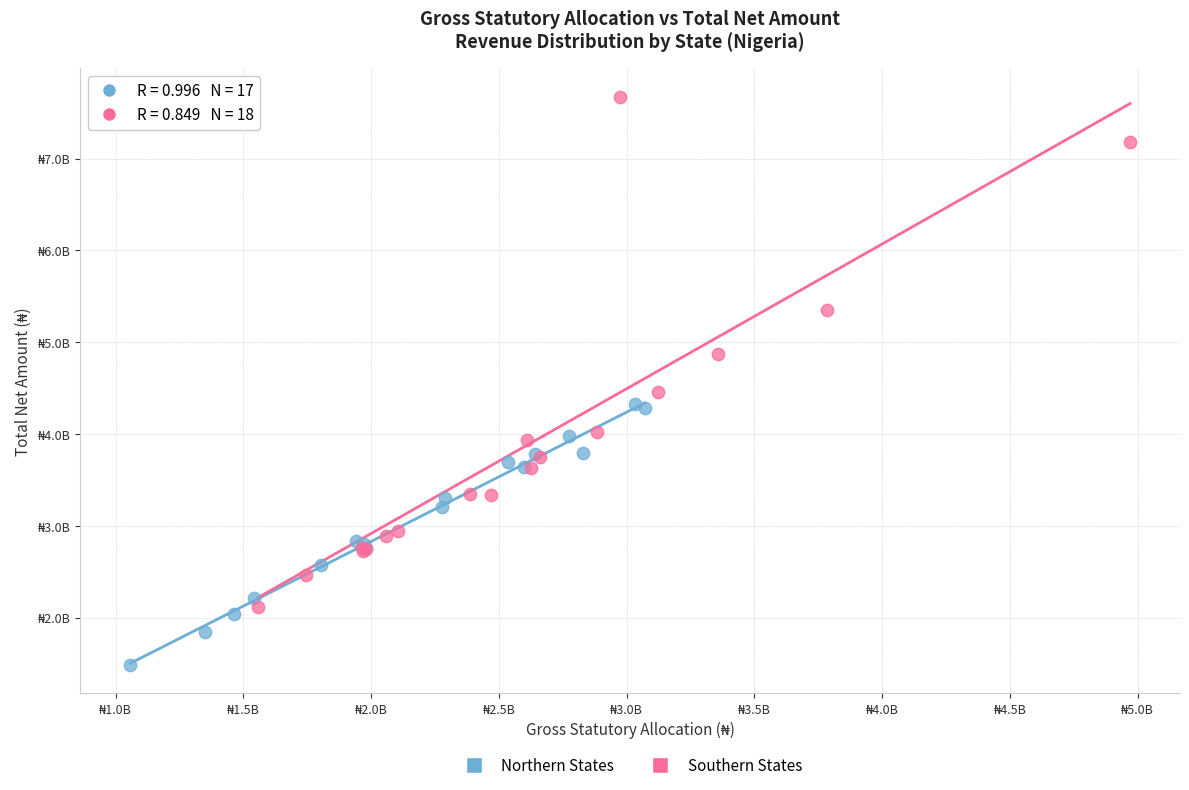

Which series contains the lowest Y value?

Northern States